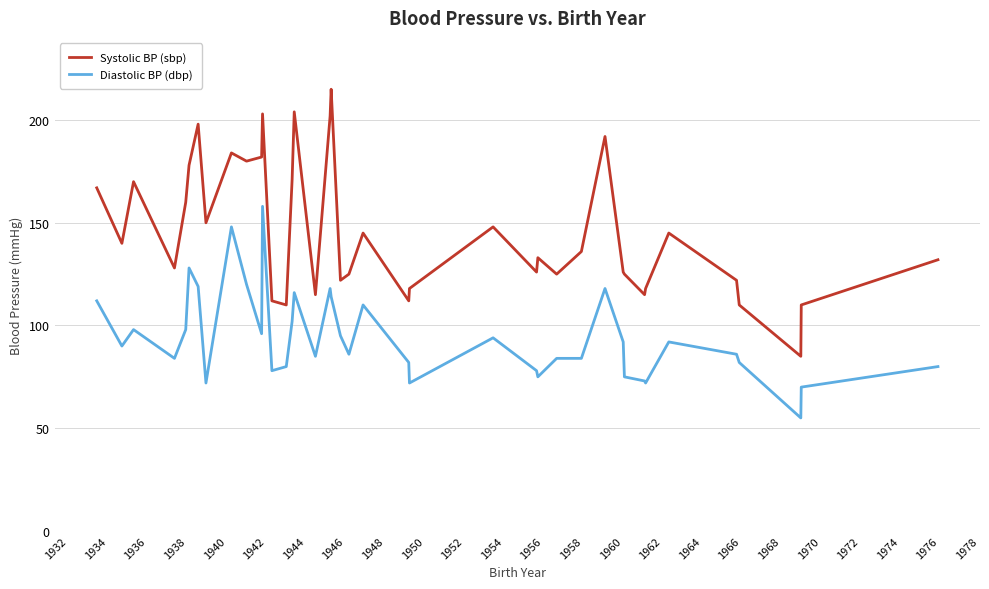

What is the greatest value displayed?

215